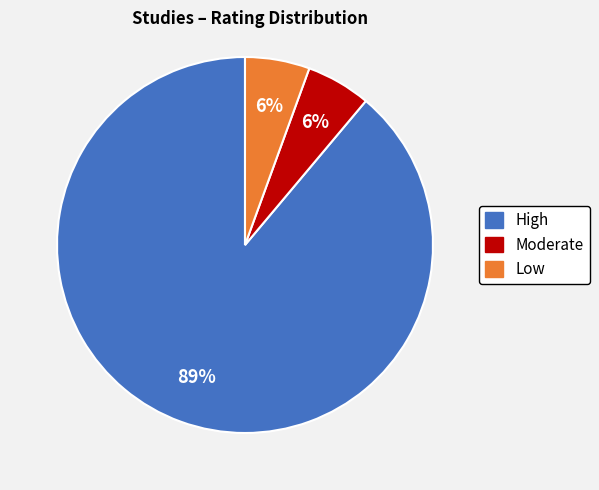

Does any single category account for the majority?

Yes